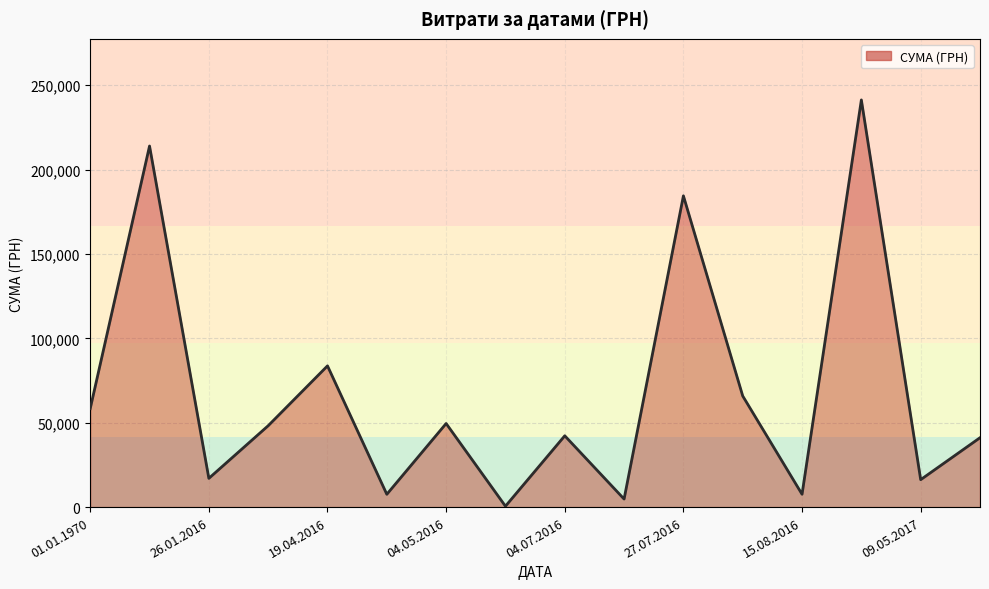

How many categories are shown in the chart?

16